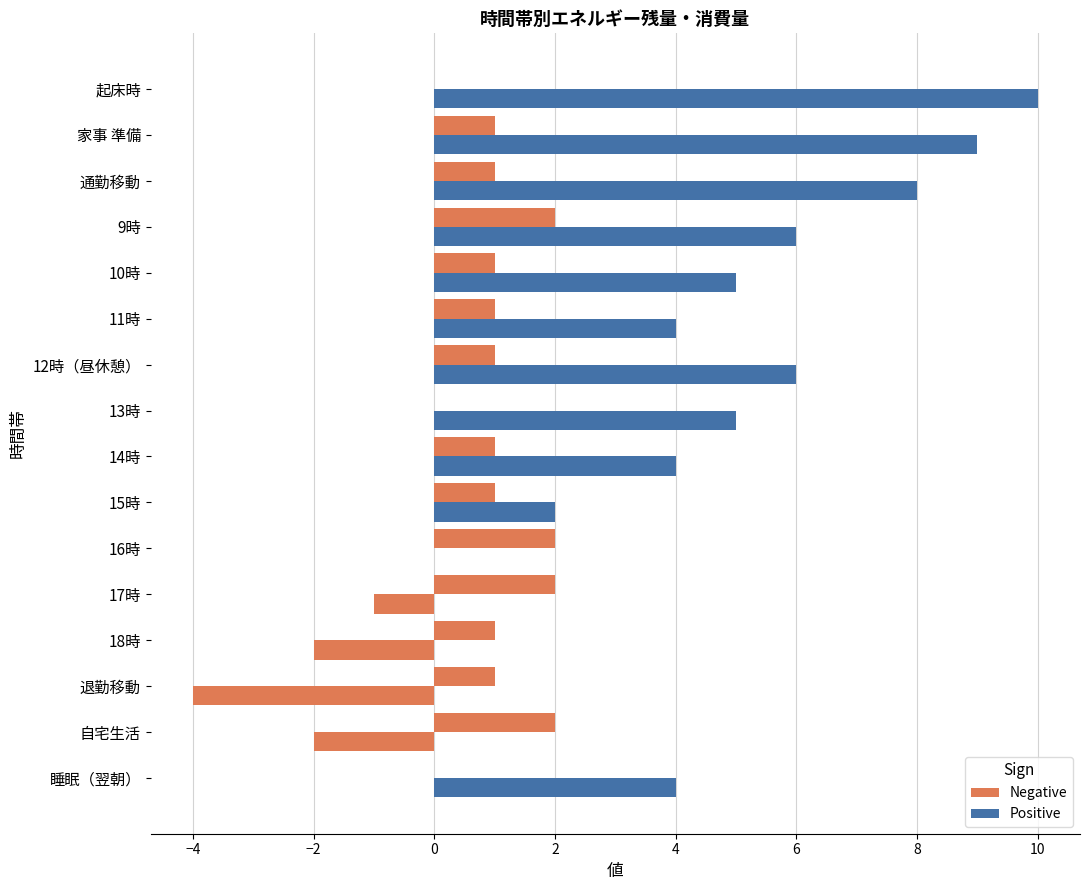

How many distinct data groups are displayed?

2